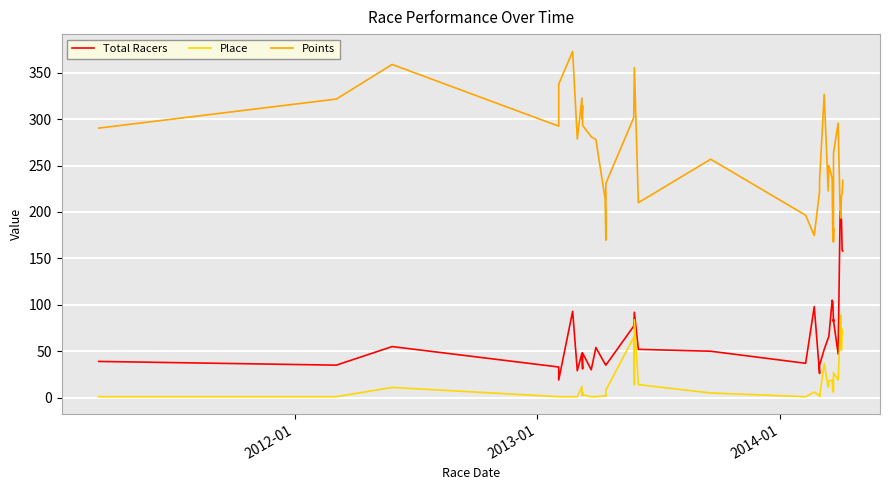

What is the maximum value shown in the chart?

373.0